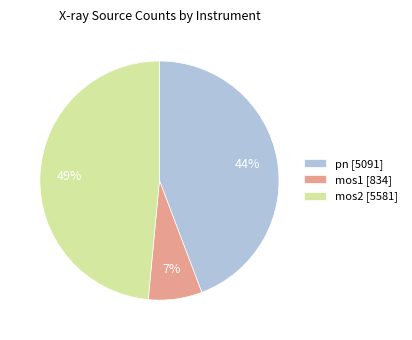

True or false: pn accounts for 23% of the total.

False